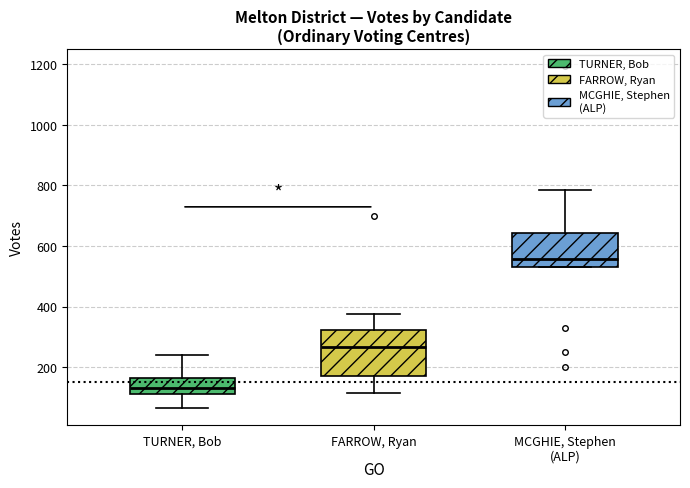

Which box's median line is the highest?

MCGHIE, Stephen (ALP)